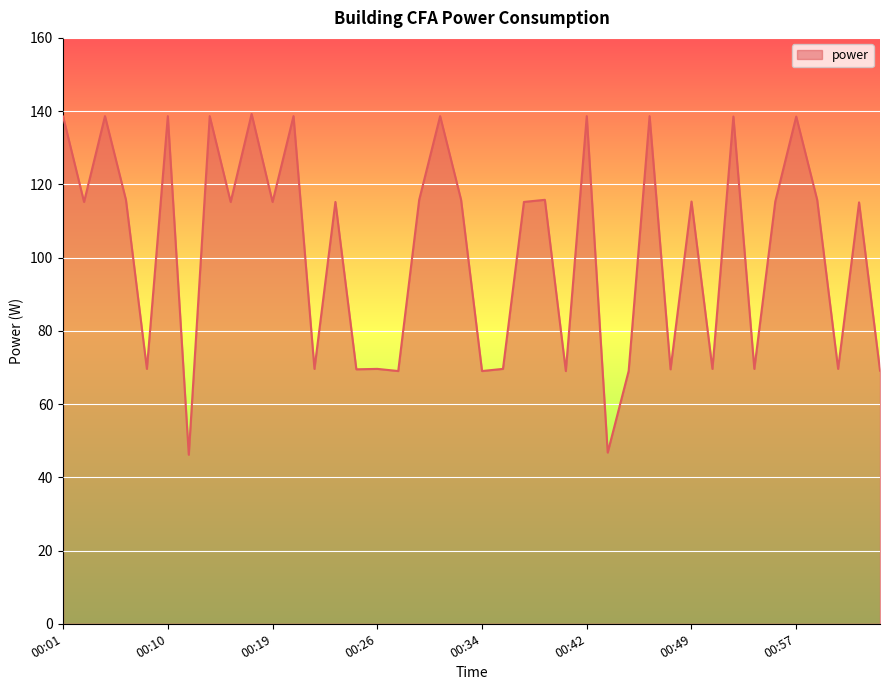

What is the greatest value displayed?

139.2